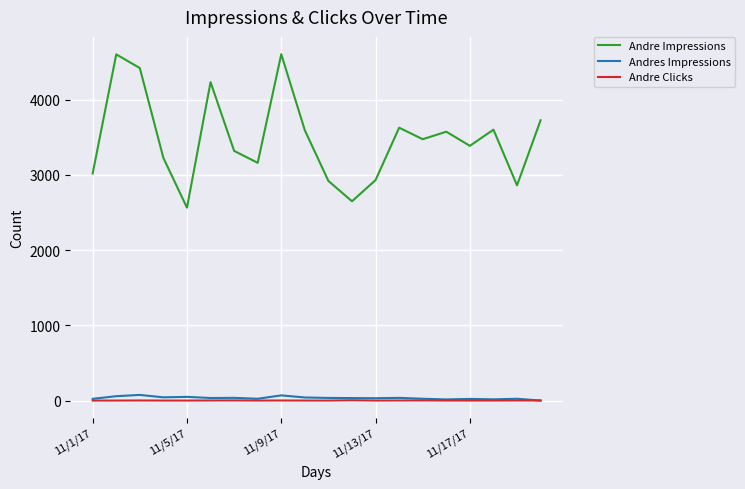

True or false: Andre Clicks and Andre Impressions intersect in this chart.

False